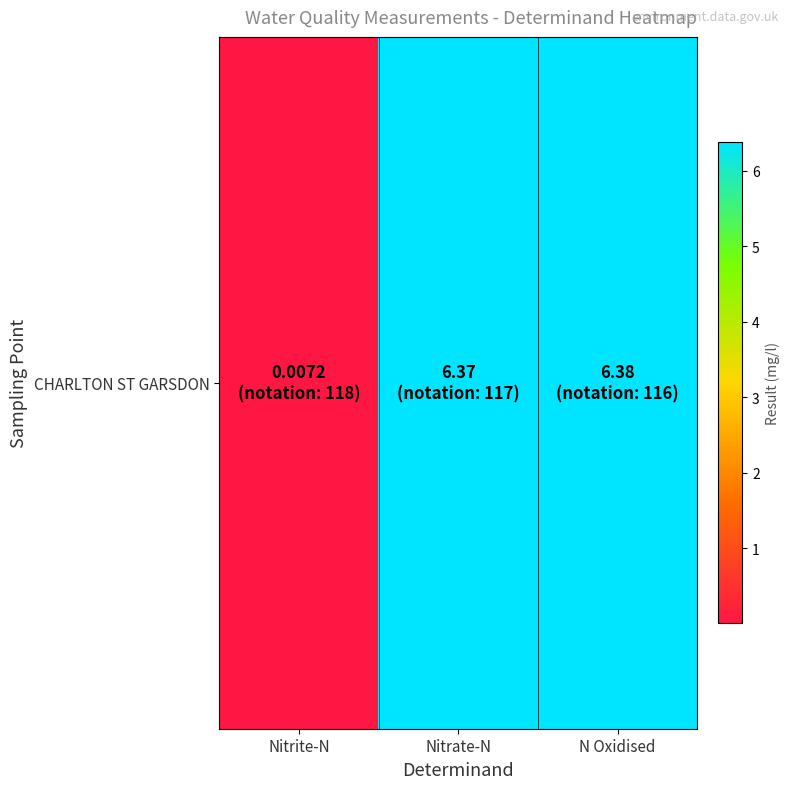

What is the sum of all values?

12.8